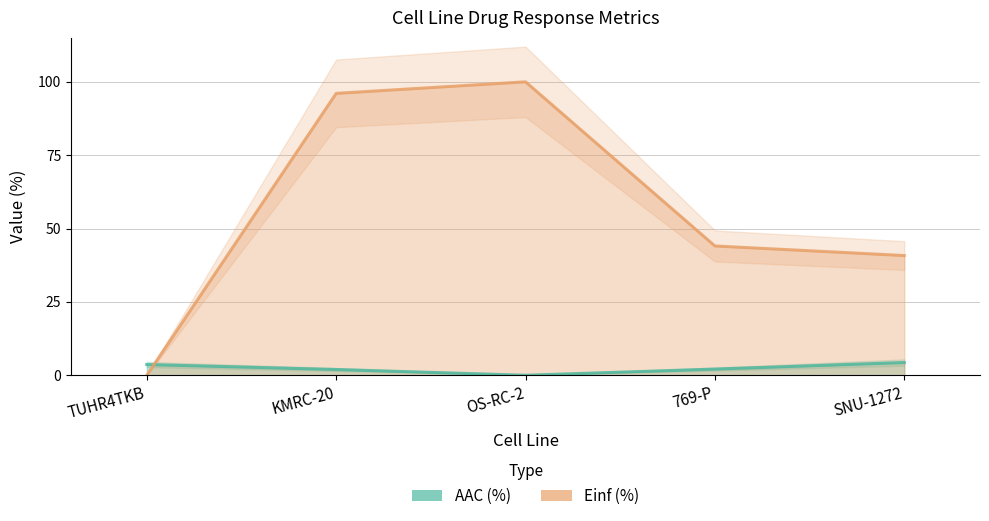

Reading left to right, list all the values displayed in this chart.

AAC (%): 3.7	2.0	0.0	2.1	4.3
Einf (%): 0.0	96.1	100.0	44.1	40.8